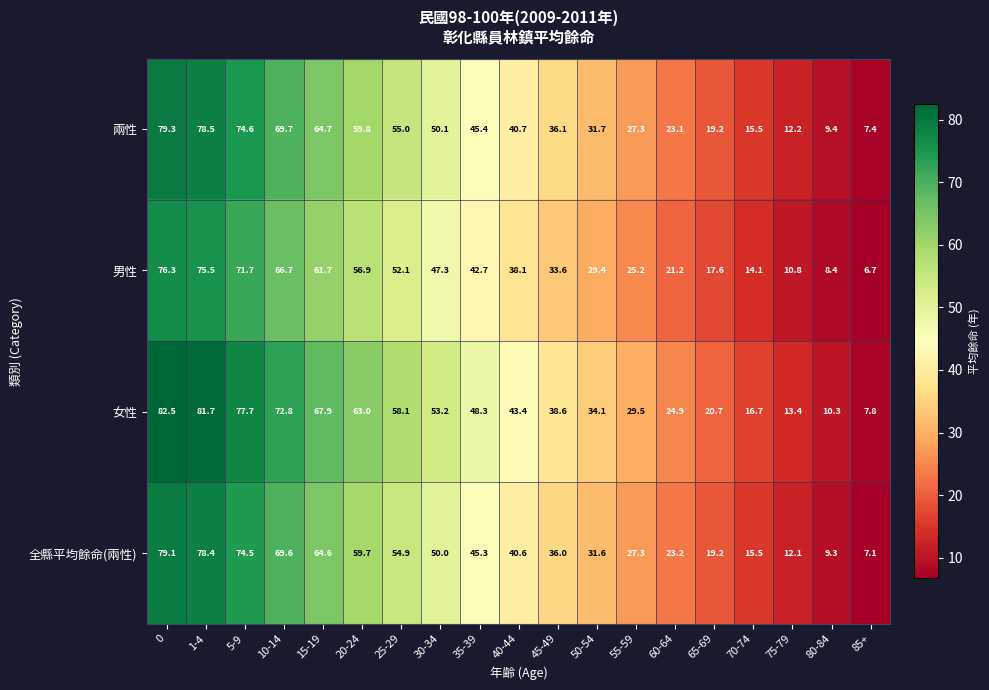

At how many categories does at least one series exceed 20?

15